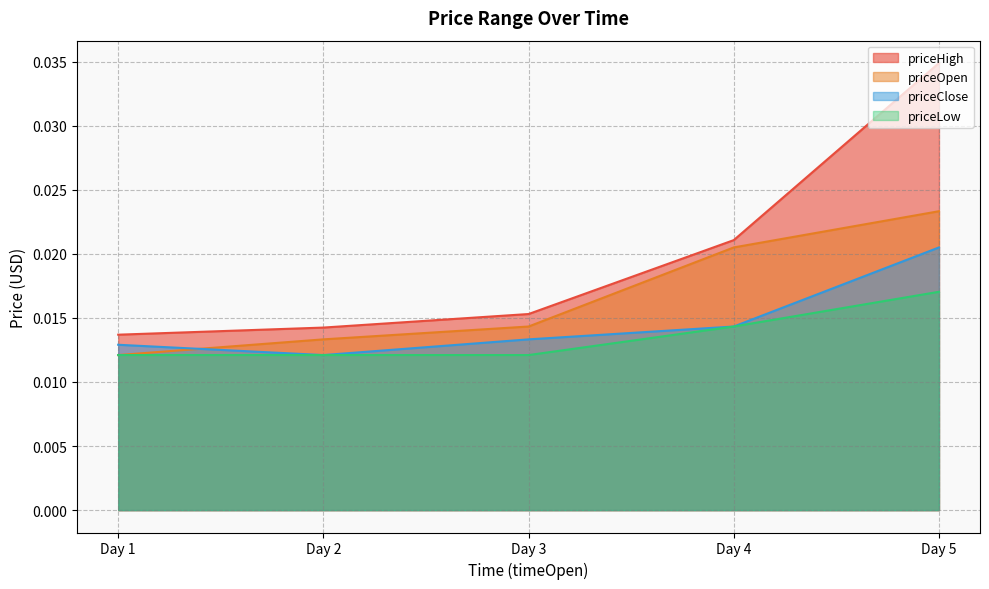

Rank the categories by priceOpen value from highest to lowest.

Day 5, Day 4, Day 3, Day 2, Day 1